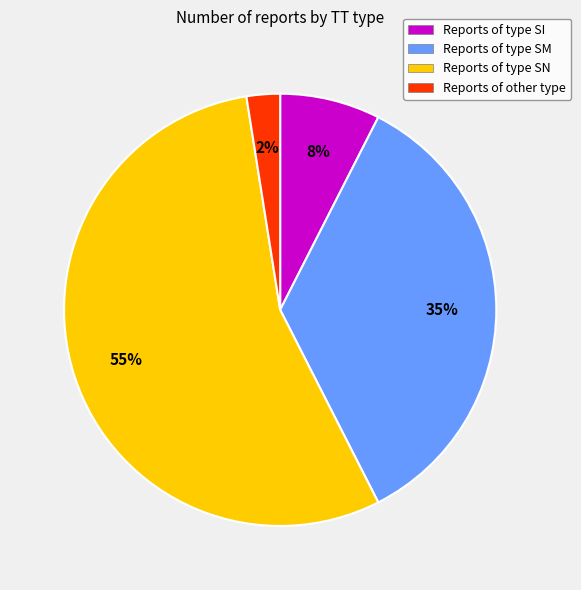

The Reports of type SN slice represents 65% of the pie. True or false?

False